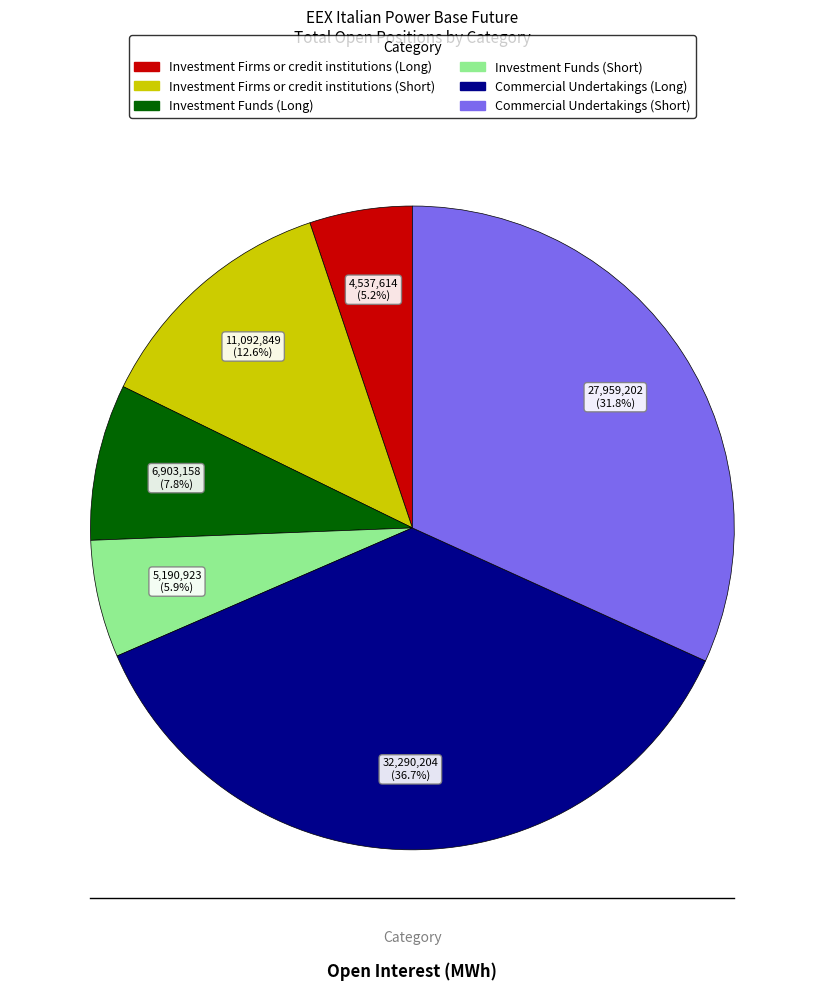

To the nearest percent, what is the difference between the largest and smallest slice percentages?

32%